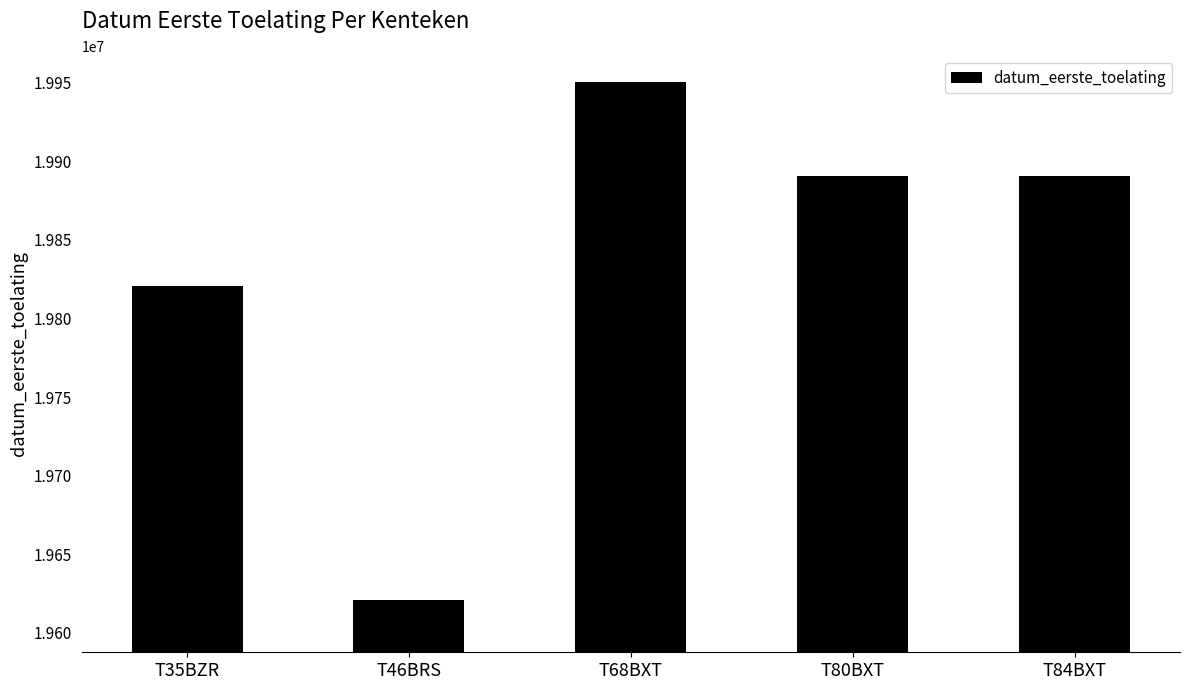

What position from the left is T35BZR?

1